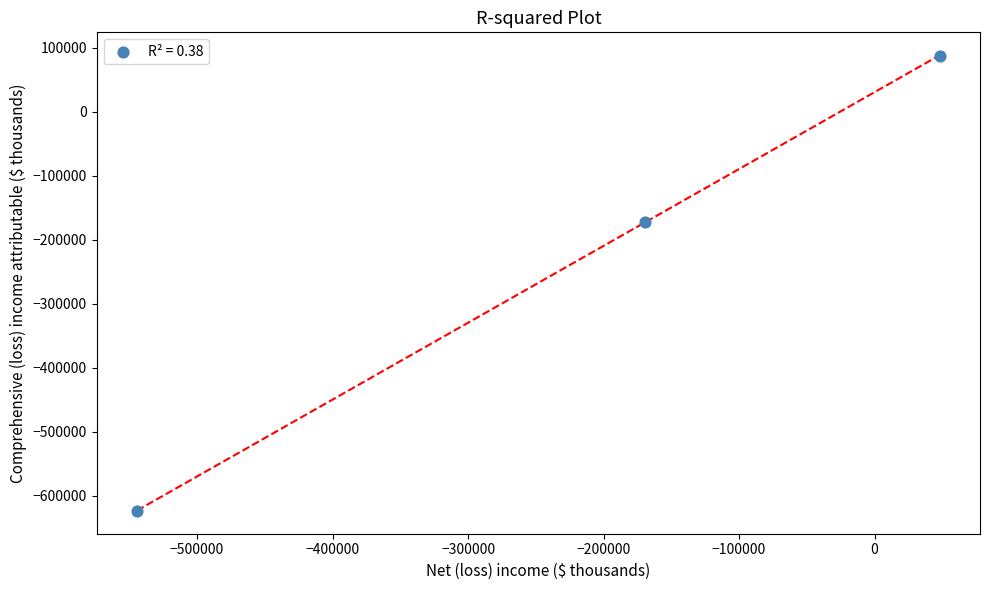

What Y value in the scatter plot is closest to -267925?

-171539